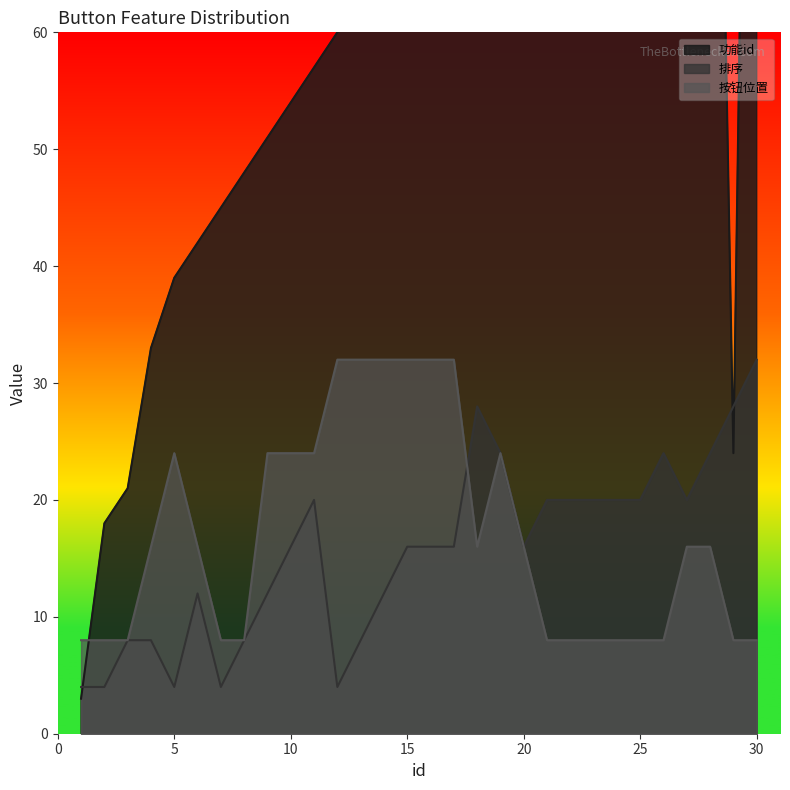

What are all the series names shown in the legend?

功能id, 排序, 按钮位置